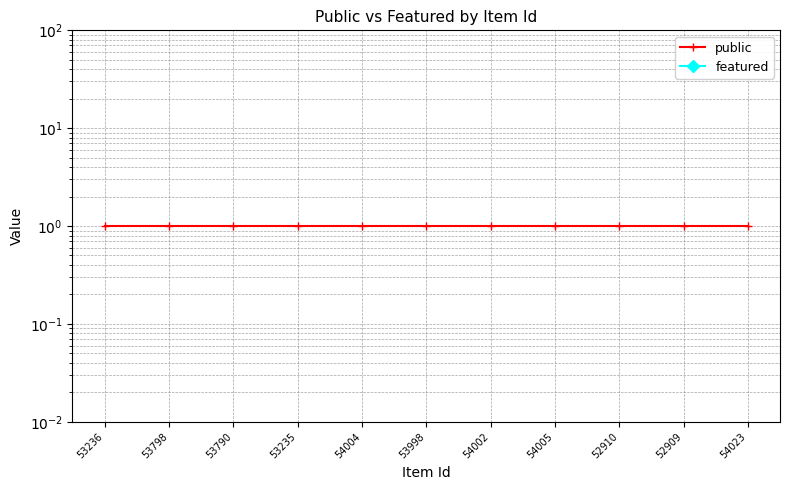

The value of featured at 53790 is 0. True or false?

True